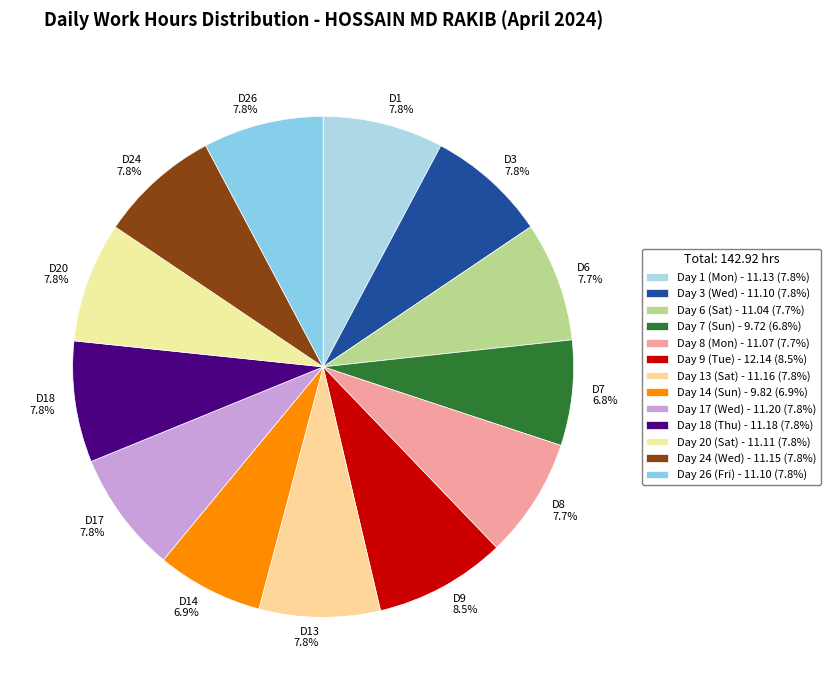

Rank the categories by value from highest to lowest.

Day 9 (Tue), Day 17 (Wed), Day 18 (Thu), Day 13 (Sat), Day 24 (Wed), Day 1 (Mon), Day 20 (Sat), Day 3 (Wed), Day 26 (Fri), Day 8 (Mon), Day 6 (Sat), Day 14 (Sun), Day 7 (Sun)